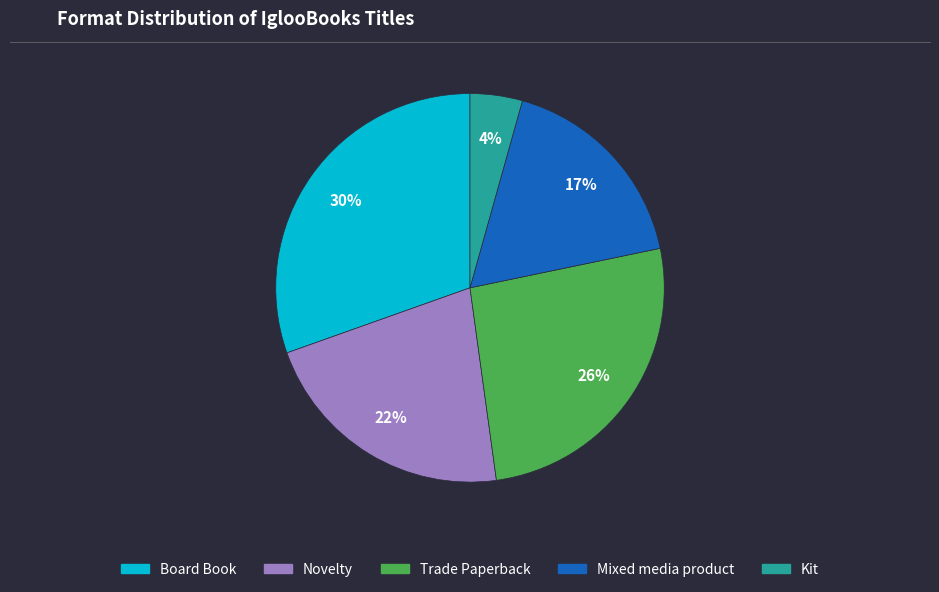

Does any single category account for the majority?

No